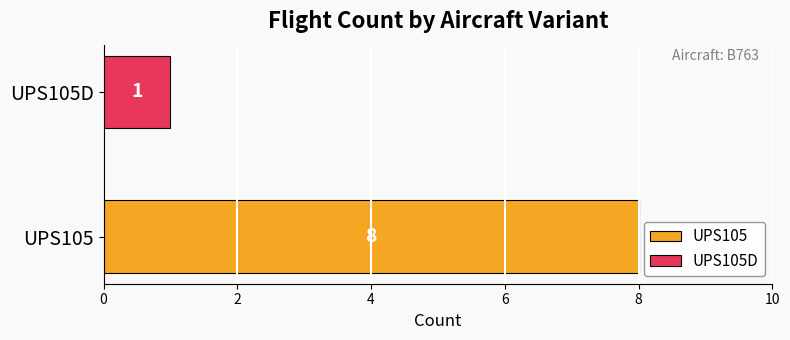

Which series has the widest spread of values?

UPS105